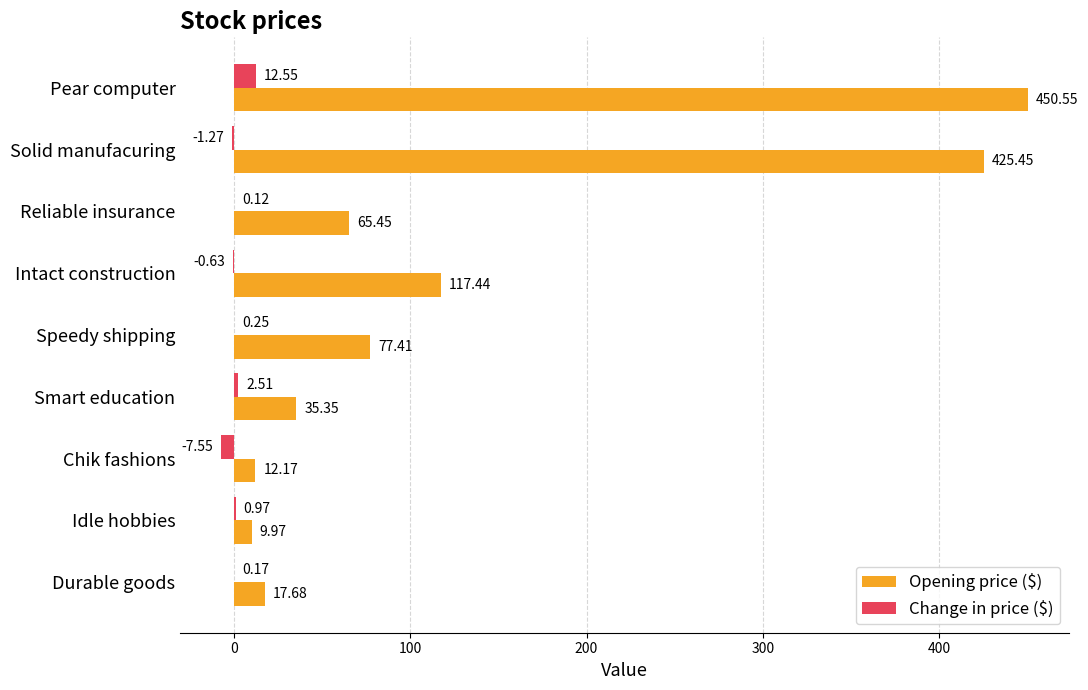

At which label is Change in price ($) closest to 2?

Smart education